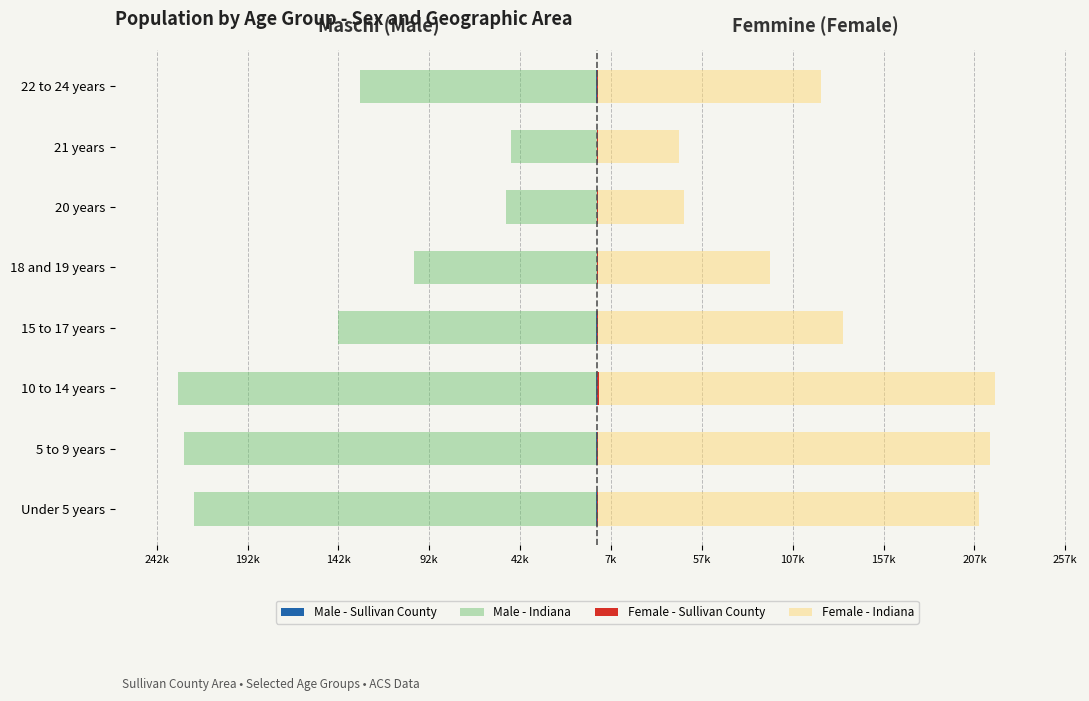

What is the sum of all Female - Sullivan County values?

3368